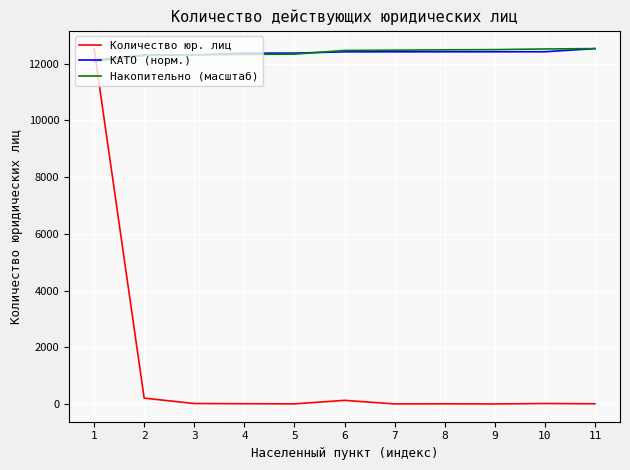

Is it true that Накопительно (масштаб) equals 12290.0 at 2?

True